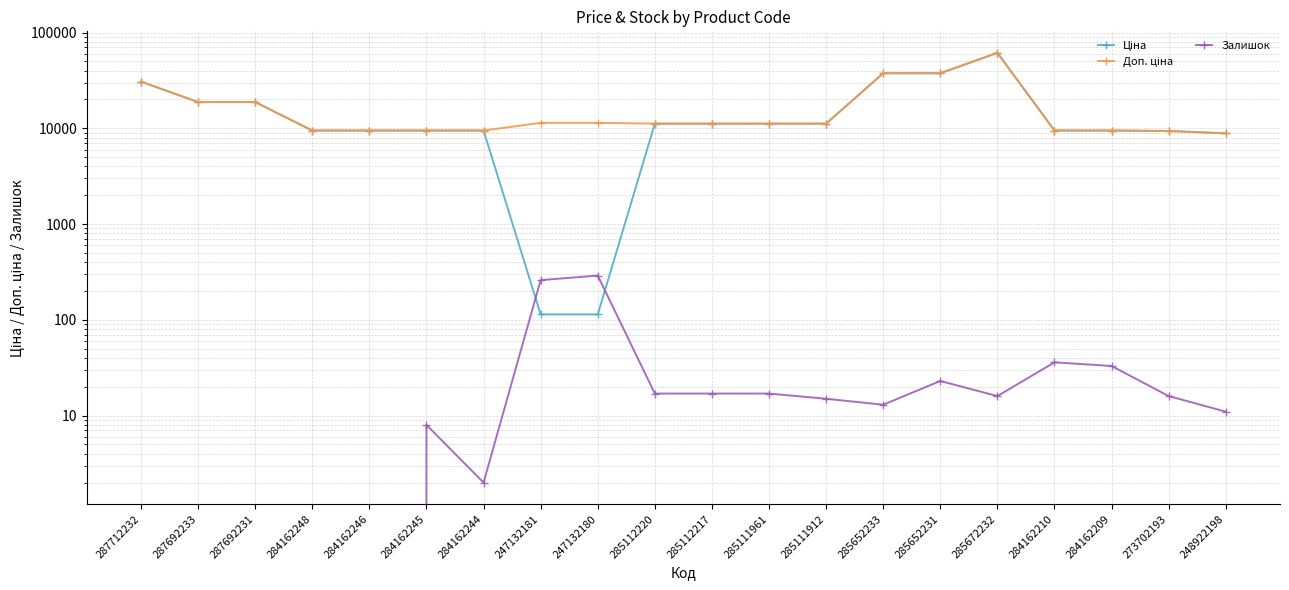

At 247132181, list the series in order from smallest to largest.

Ціна, Залишок, Доп. ціна